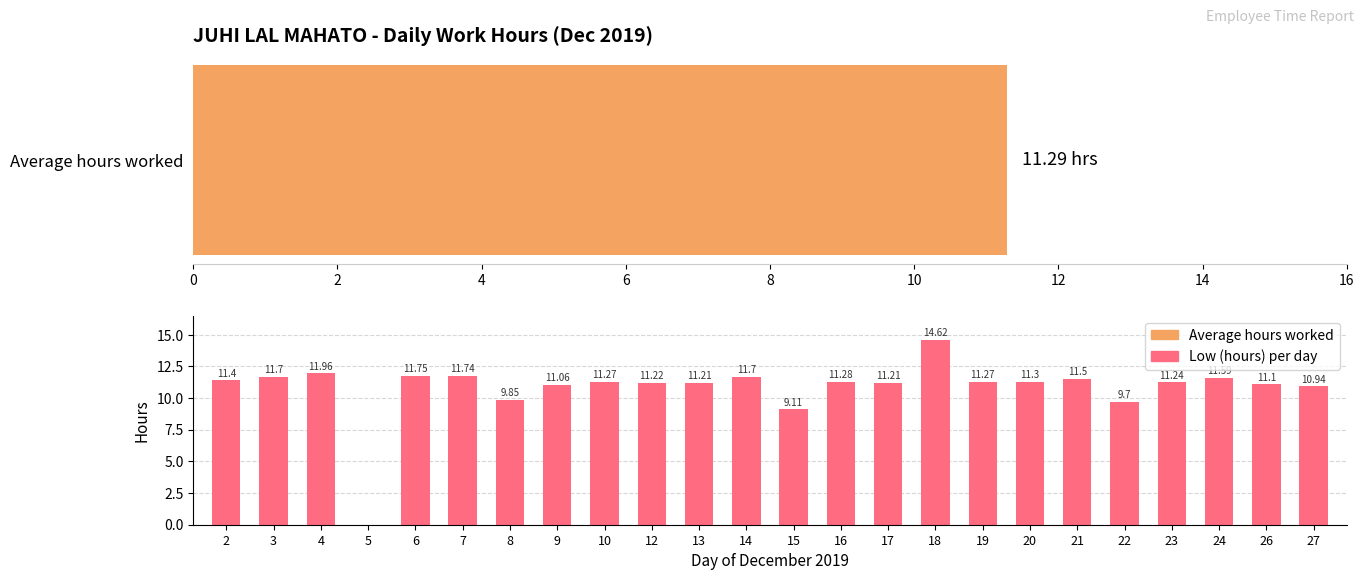

What is the difference between the maximum and minimum values?

14.6